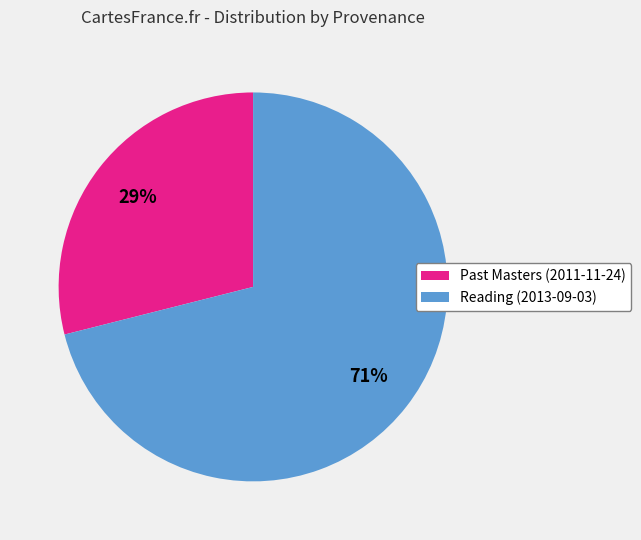

The Reading (2013-09-03) slice represents 71% of the pie. True or false?

True